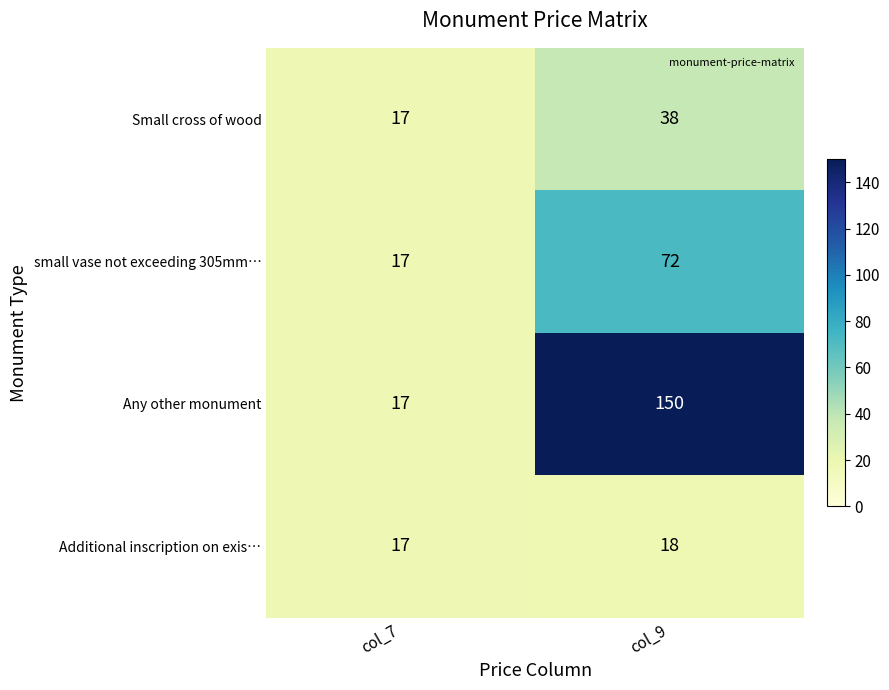

Rank the series by their average value, from highest to lowest.

Any other monument, small vase not exceeding 305mm…, Small cross of wood, Additional inscription on exis…